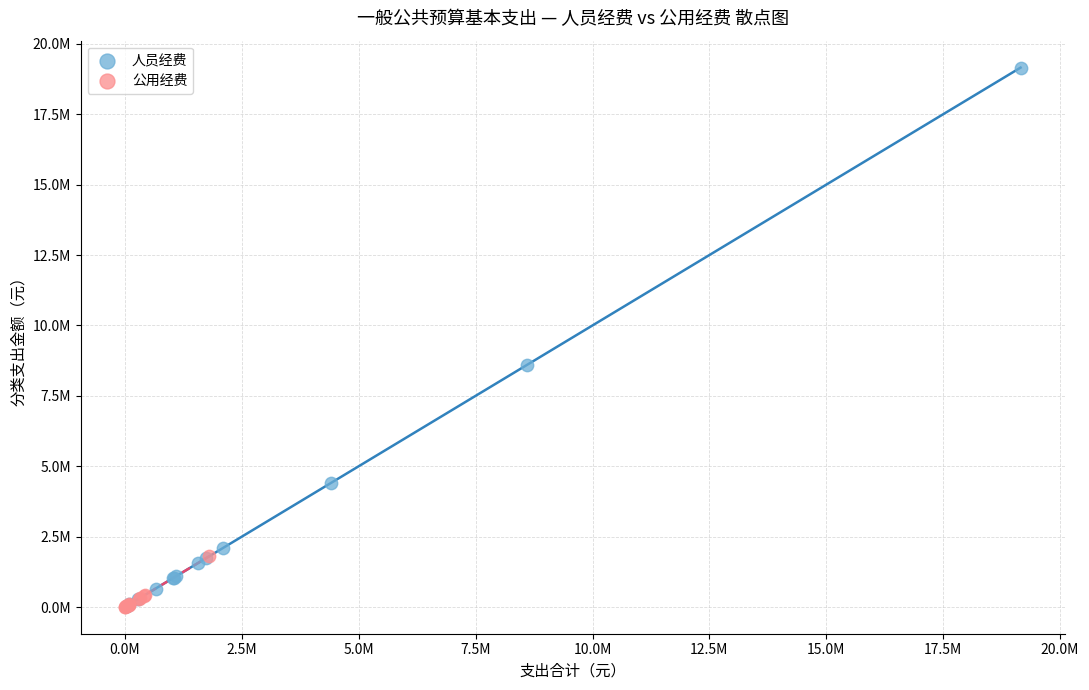

Which series reaches the maximum Y coordinate?

人员经费